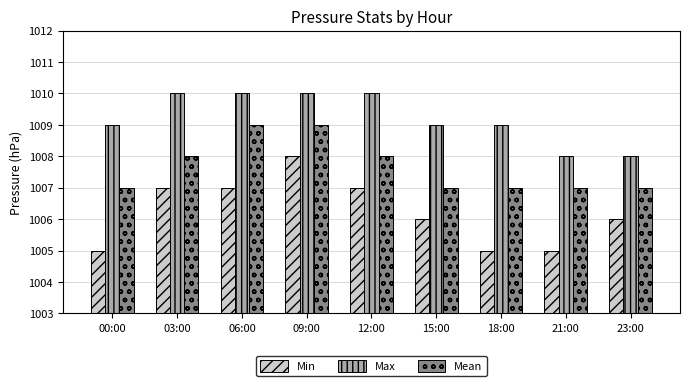

Between 00:00 and 21:00, which series saw the biggest shift?

Max